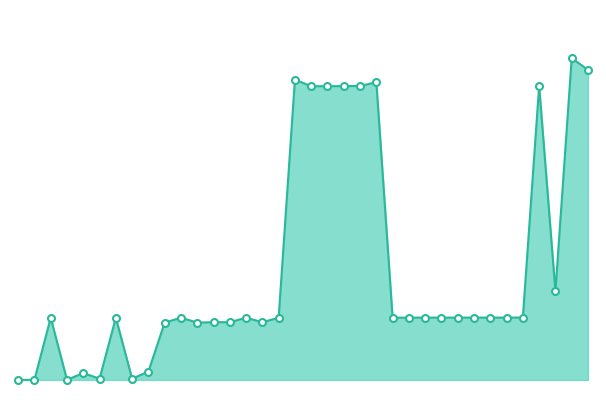

Does the chart have visible grid lines?

No